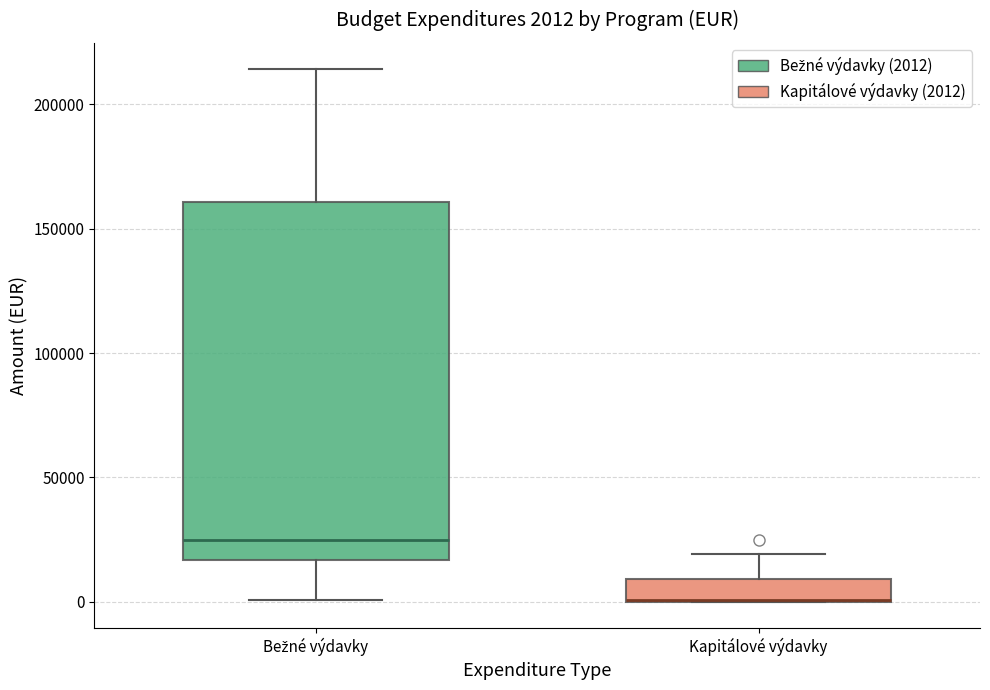

Which box is the tallest, from its lower edge to its upper edge?

Bežné výdavky